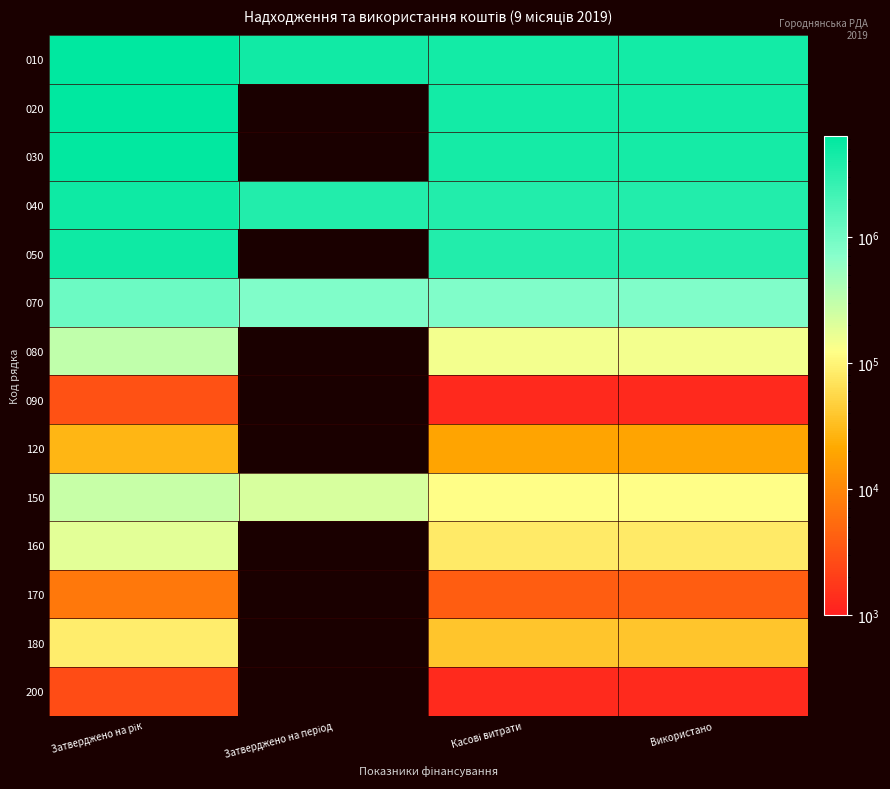

What is the spread (max minus min) of values at Затверджено на період?

4472207.0